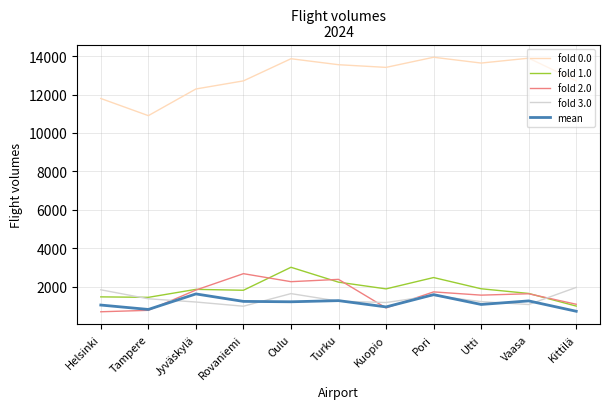

What is the sum of the fold 1.0 values at Kittilä and Turku?

3218